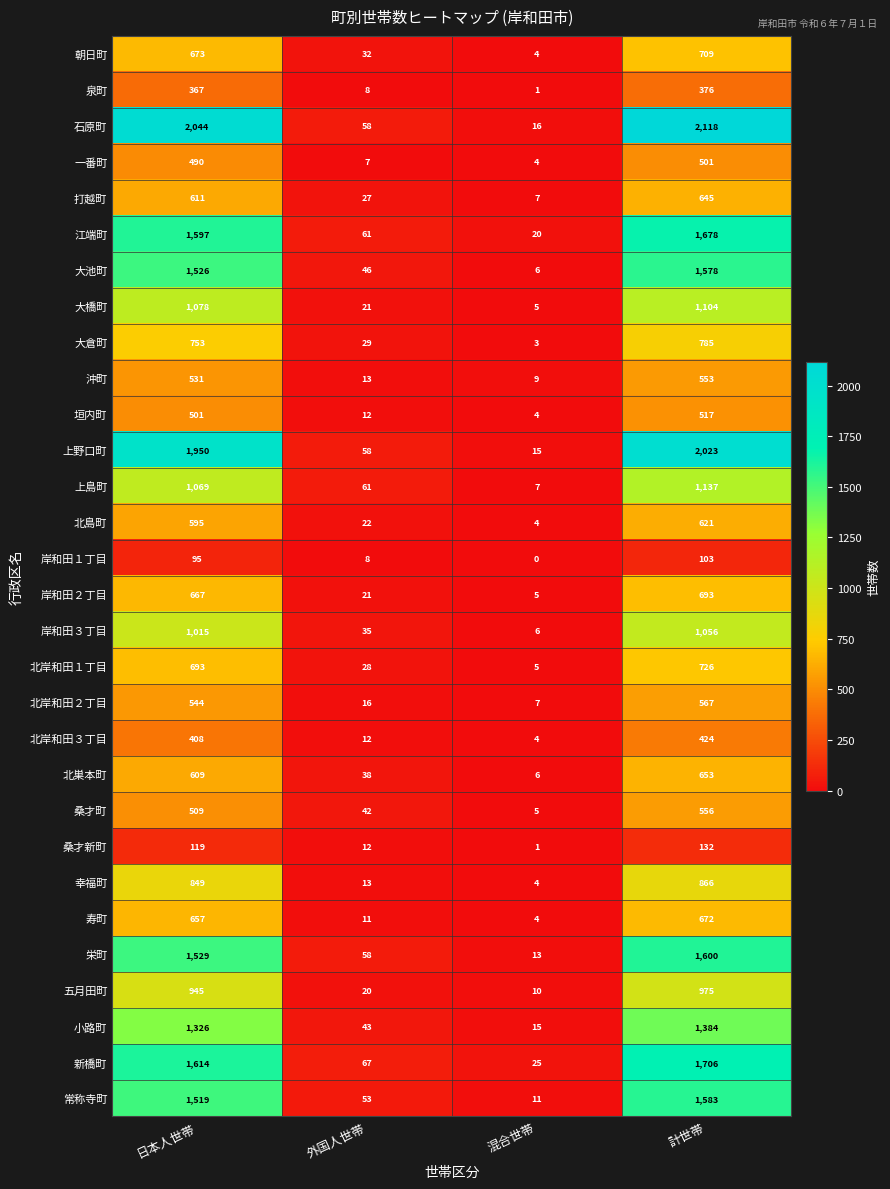

How many values in the 北島町 series are below 595?

2